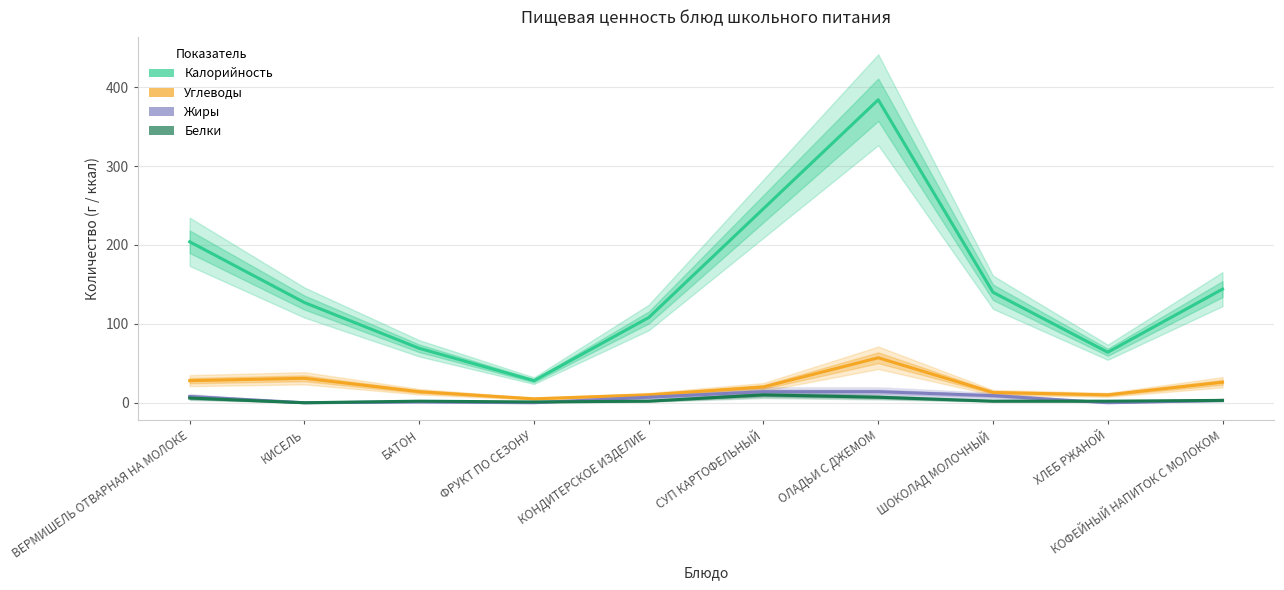

List the series in order of their peak value, highest first.

Калорийность, Углеводы, Жиры, Белки